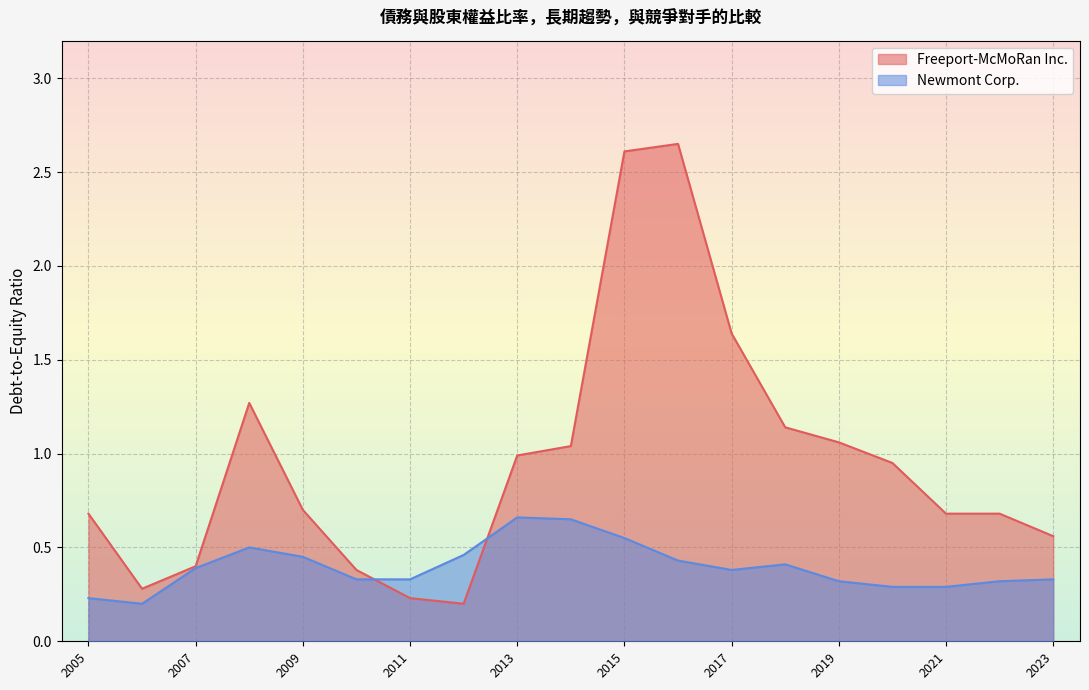

What is the approximate value of Newmont Corp. at 2010?

0.3